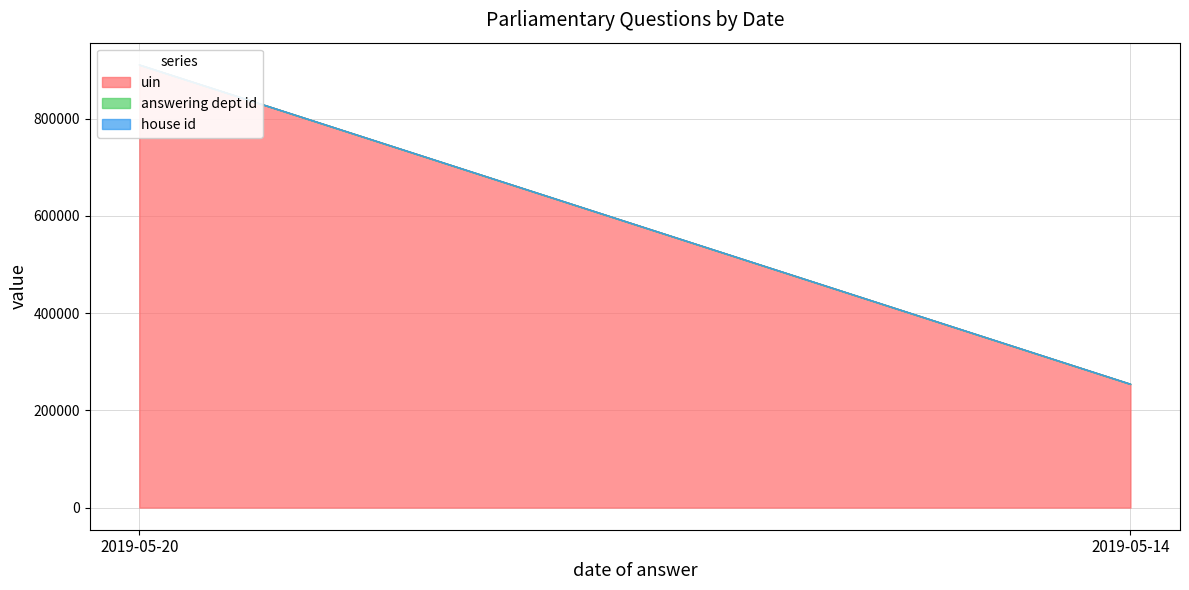

How many lines are shown in the chart?

3